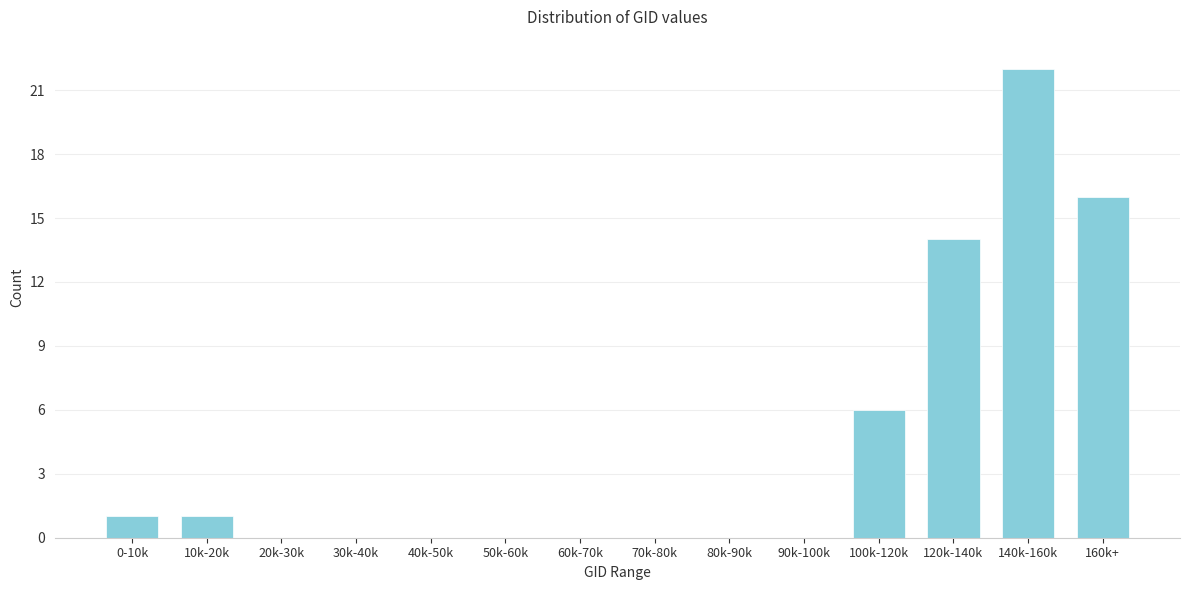

Reading right to left, transcribe all the data shown in this chart.

160k+=16	140k-160k=22	120k-140k=14	100k-120k=6	90k-100k=0	80k-90k=0	70k-80k=0	60k-70k=0	50k-60k=0	40k-50k=0	30k-40k=0	20k-30k=0	10k-20k=1	0-10k=1